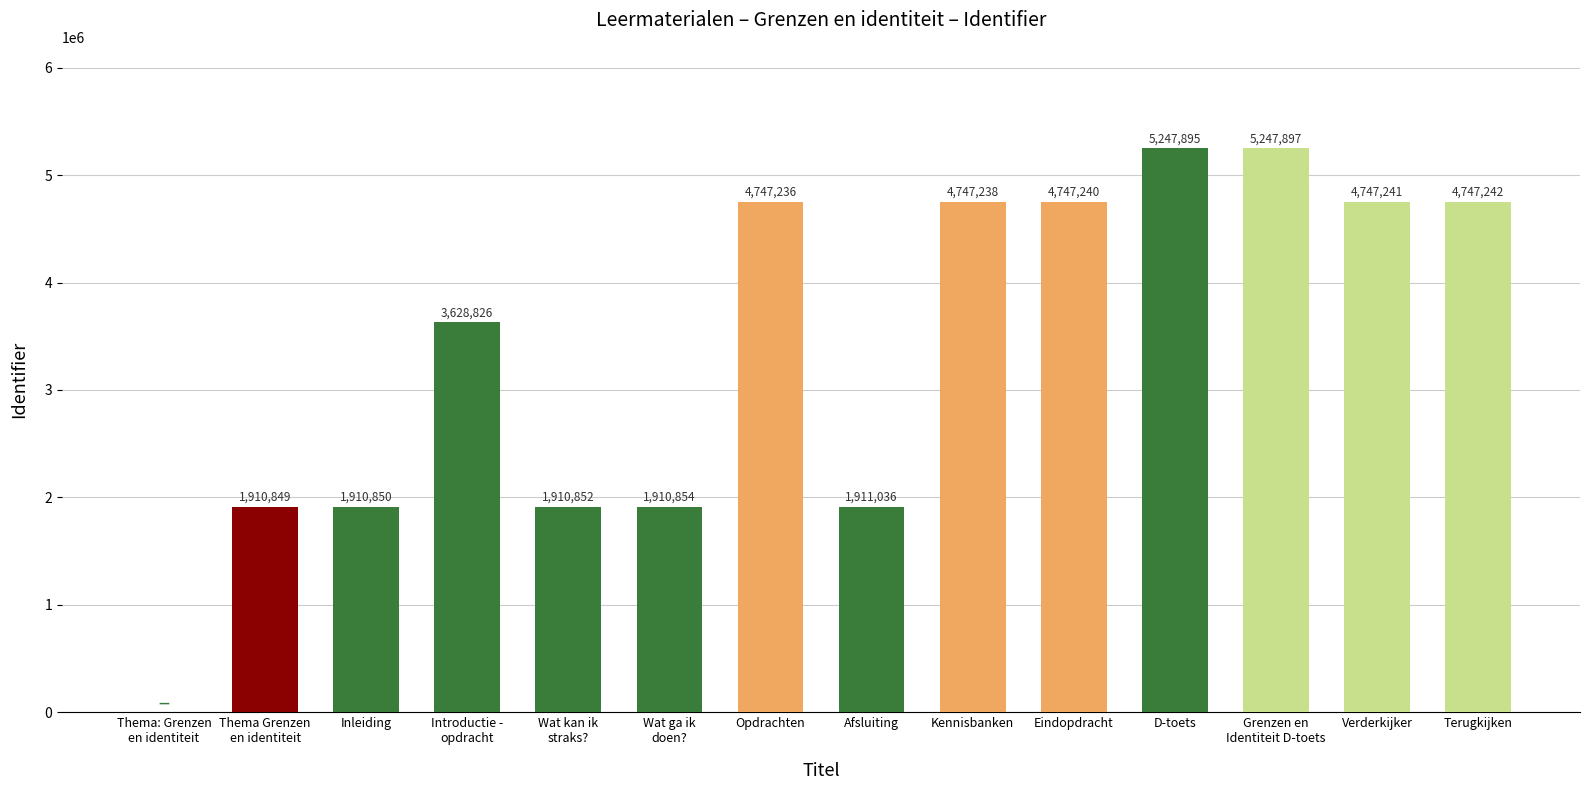

Is it true that the value at Grenzen en
Identiteit D-toets is 5247897?

True